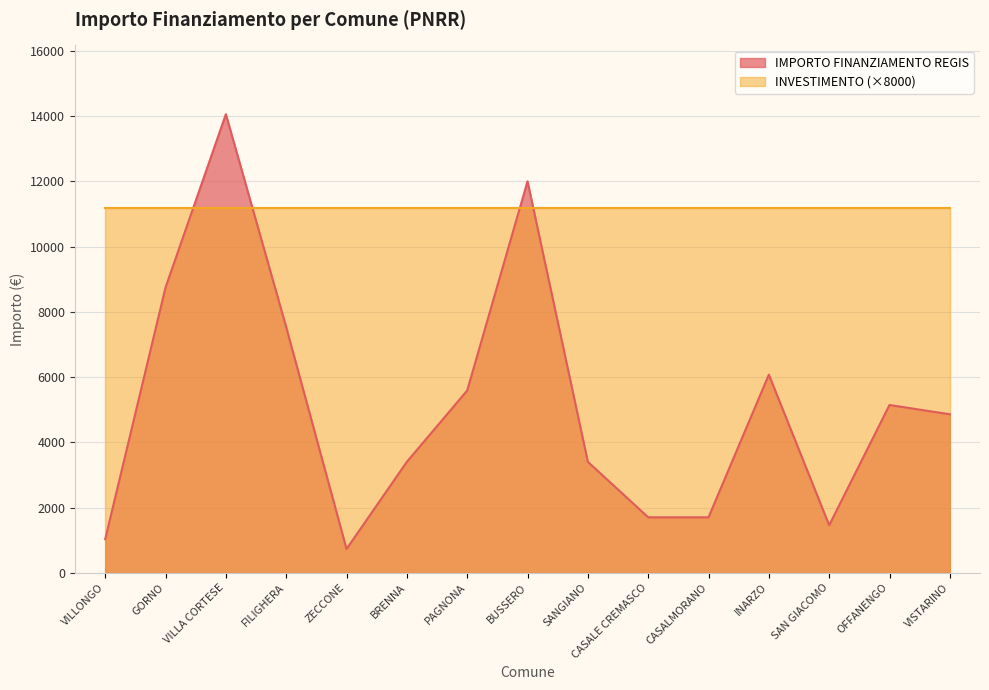

What is the sum of the values at BRENNA and BUSSERO?

15407